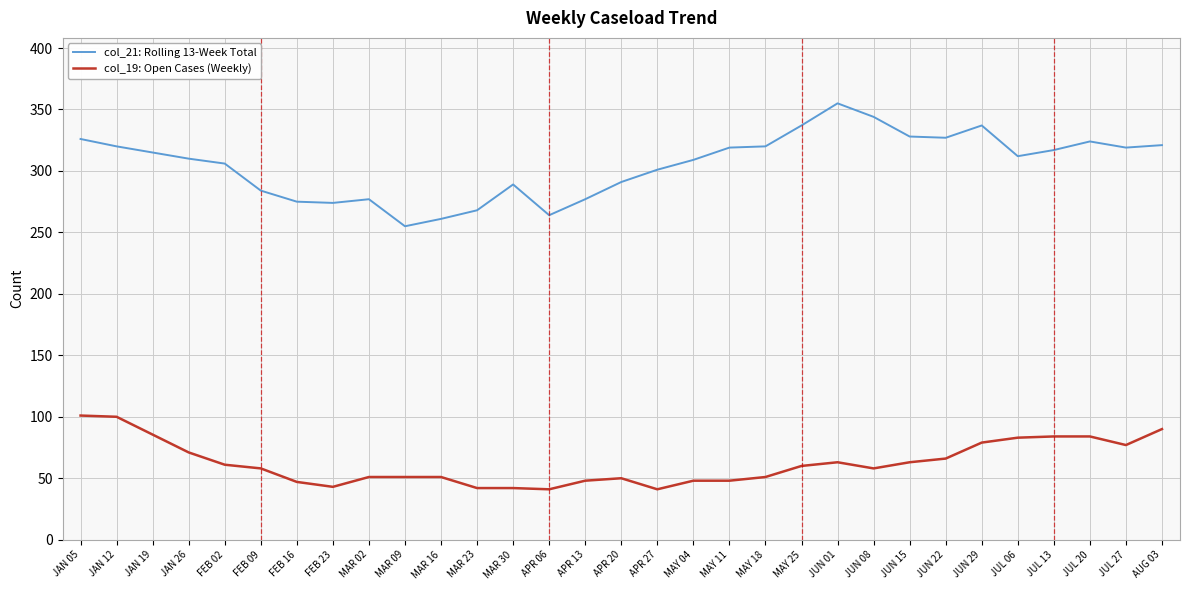

At which label is col_19: Open Cases (Weekly) closest to 71?

JAN 26